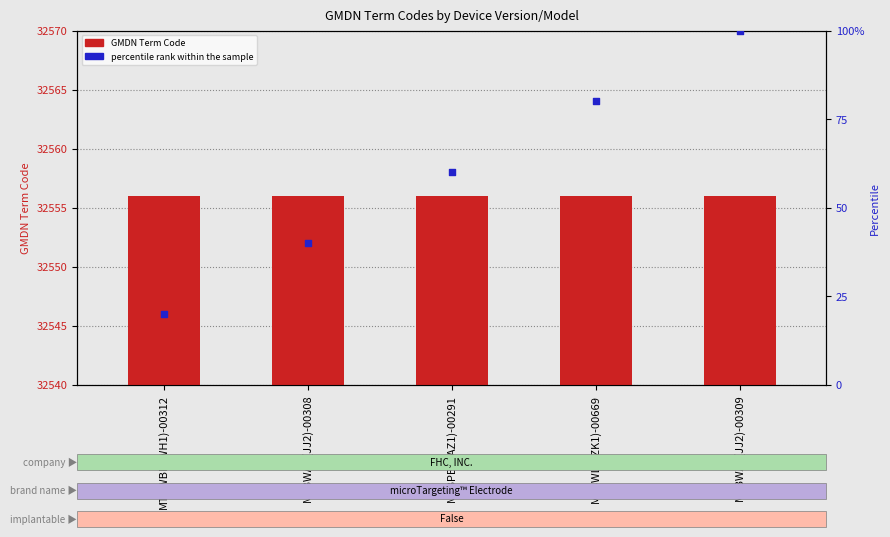

At which category is the sum across all series the highest?

MTBWAP(JJ2)-00309